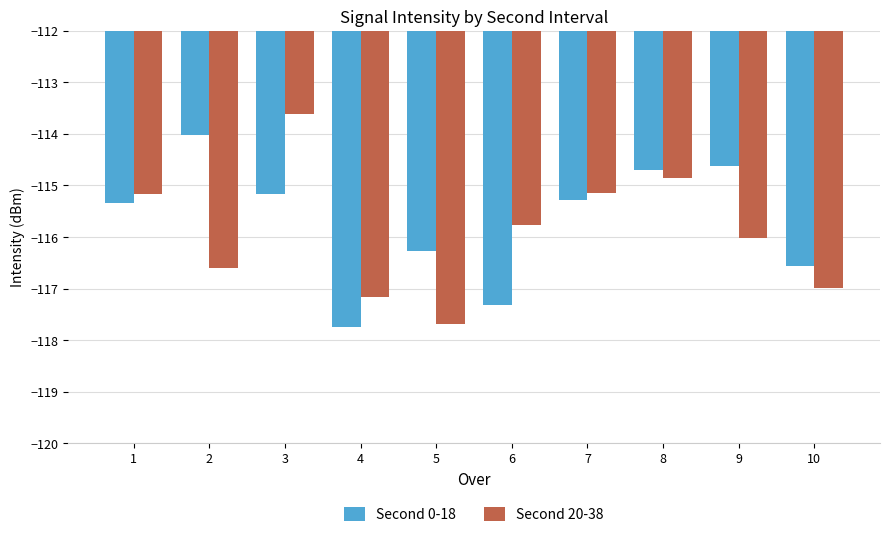

At which category is the sum across all series the highest?

3